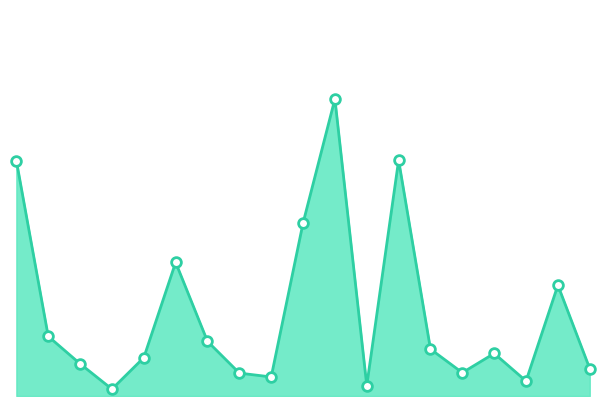

Is this an area chart (filled region under the line)?

Yes